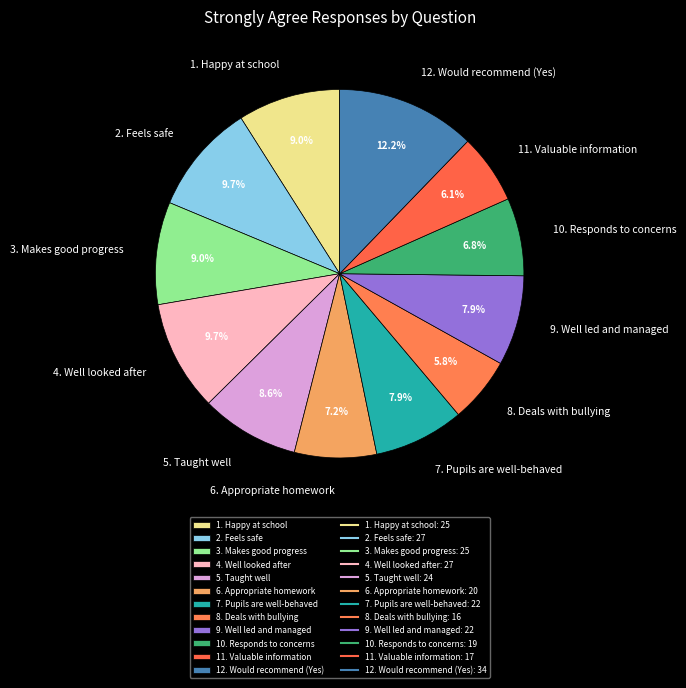

Does 12. Would recommend (Yes) represent more than half of the total?

No